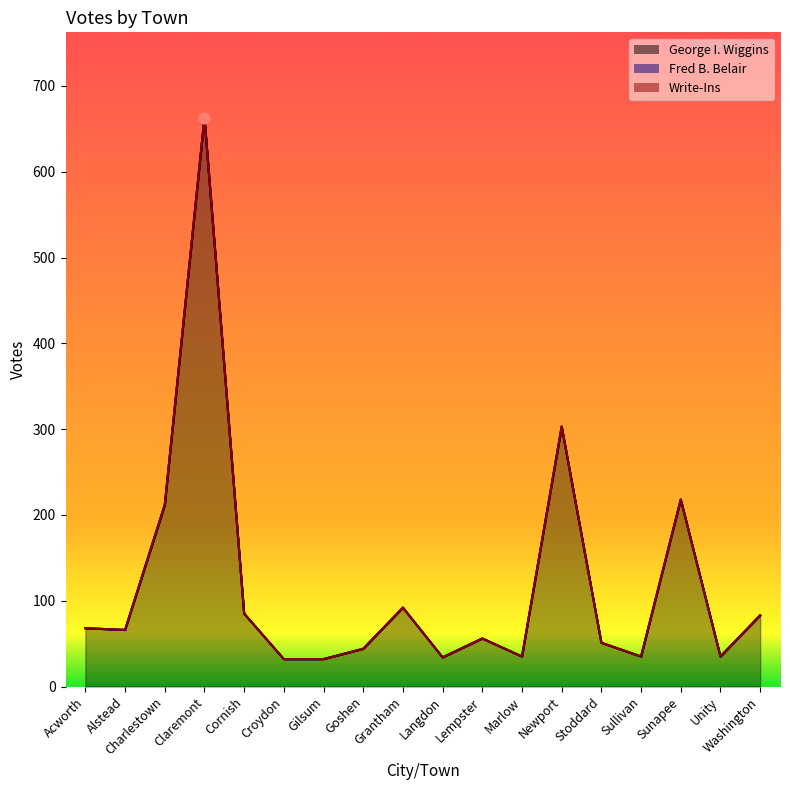

Which series has the largest total across all categories?

George I. Wiggins